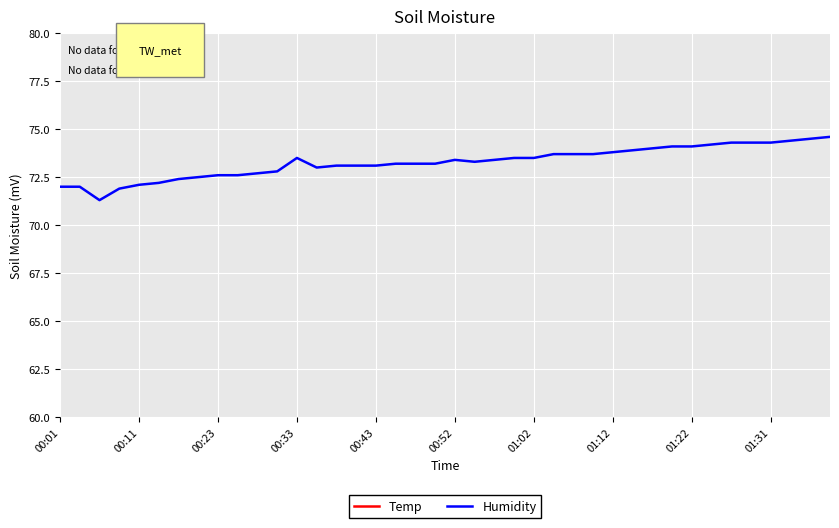

What is the minimum value for Humidity?

71.3